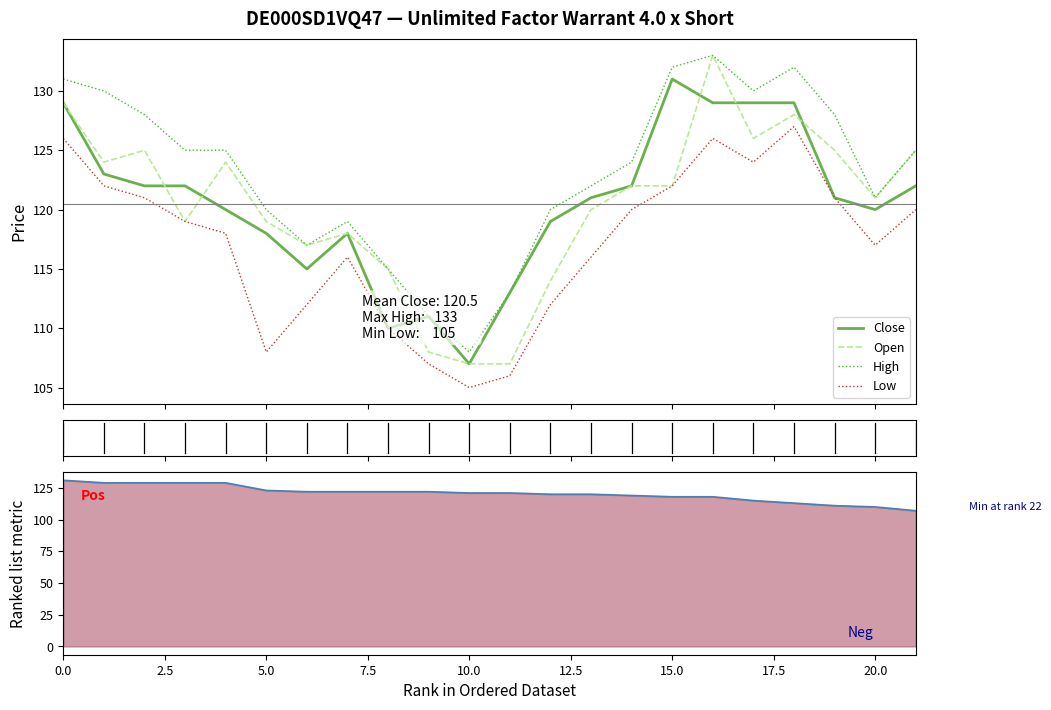

What is the lowest value of the Low series?

105